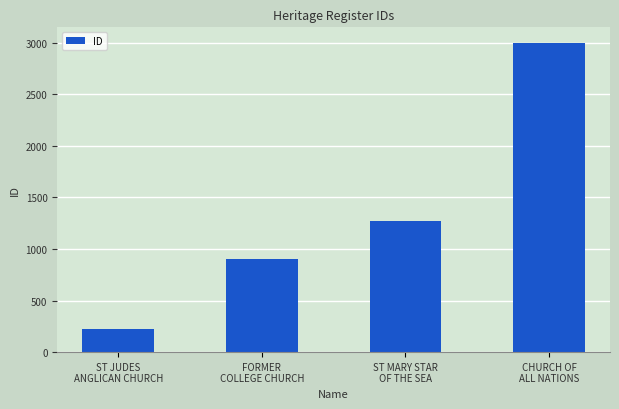

Rank the categories by value from lowest to highest.

ST JUDES
ANGLICAN CHURCH, FORMER
COLLEGE CHURCH, ST MARY STAR
OF THE SEA, CHURCH OF
ALL NATIONS